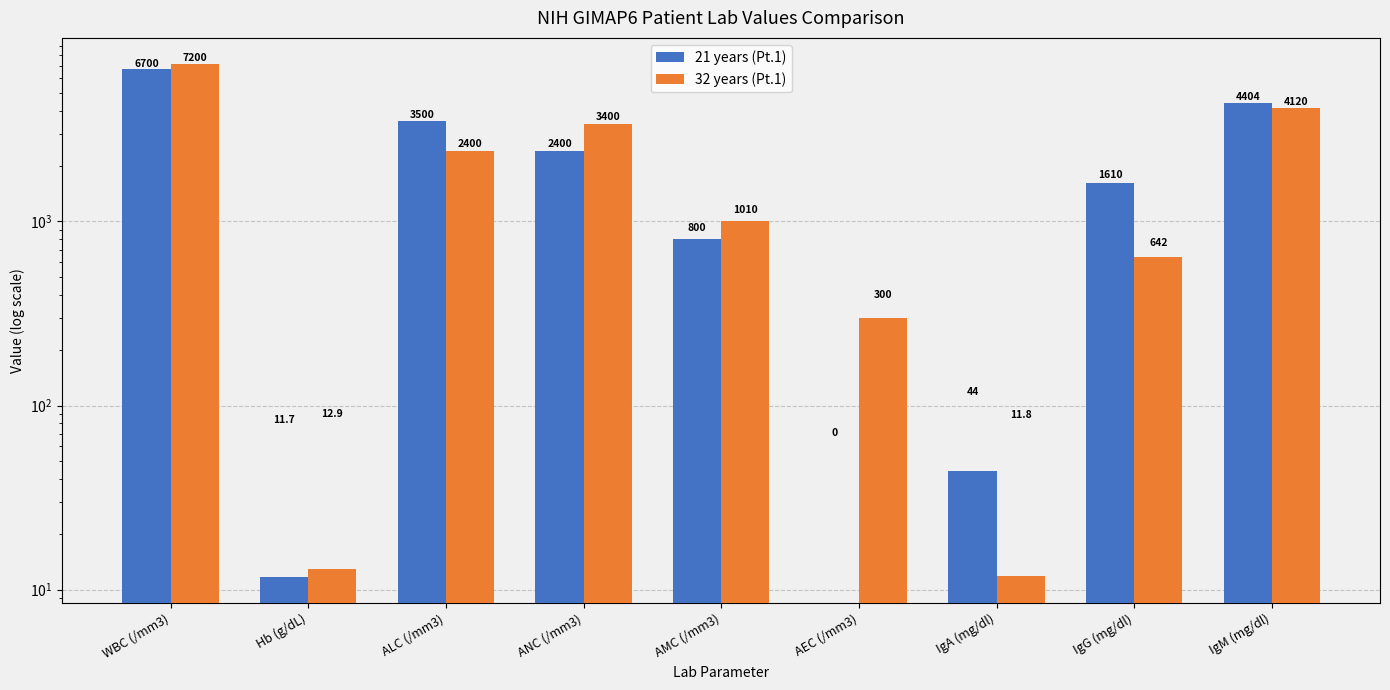

What is the difference between the second highest and second lowest values in the 21 years (Pt.1) series?

4392.3